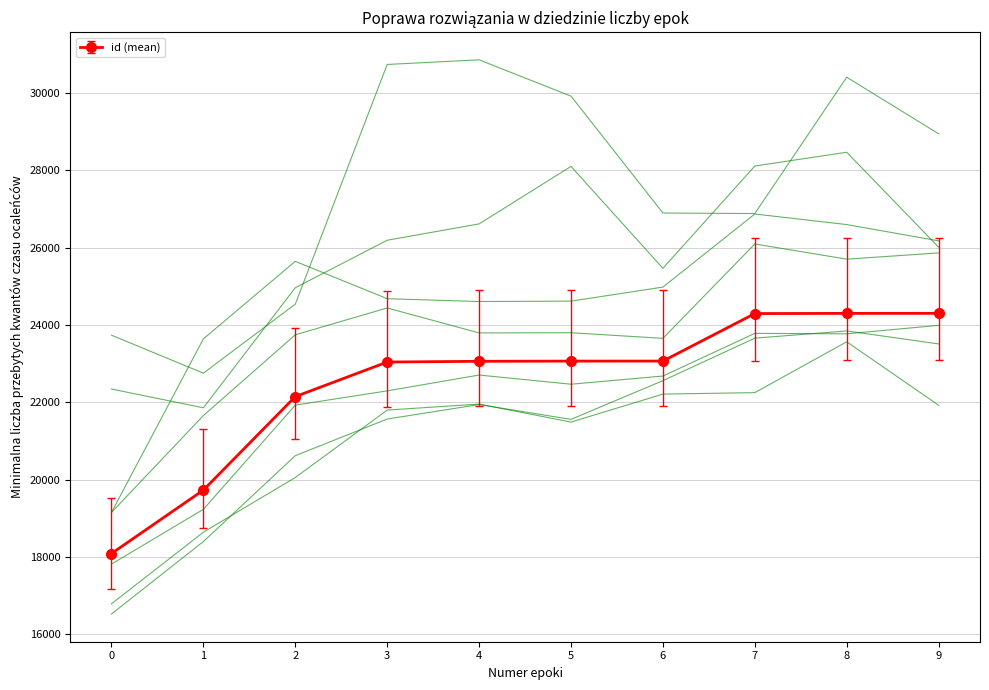

What is the value of the id (mean) point at the 5th from the left?

23063